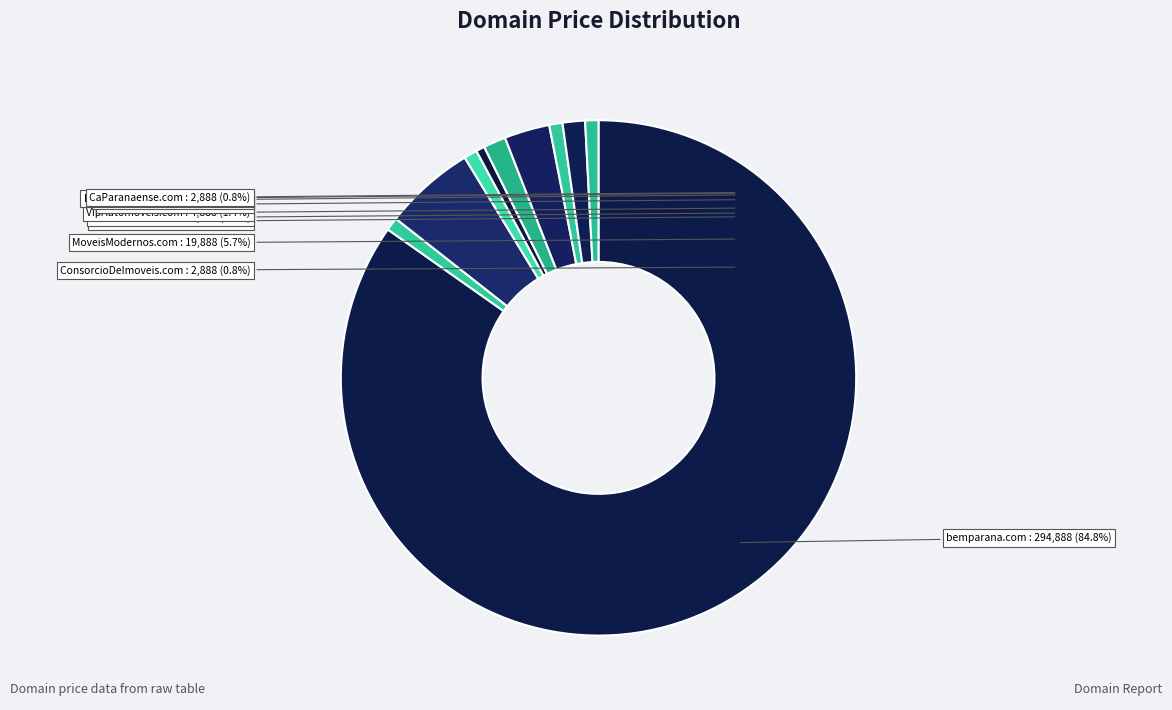

To the nearest percent, what portion does EstiloMoveis.com represent?

3%